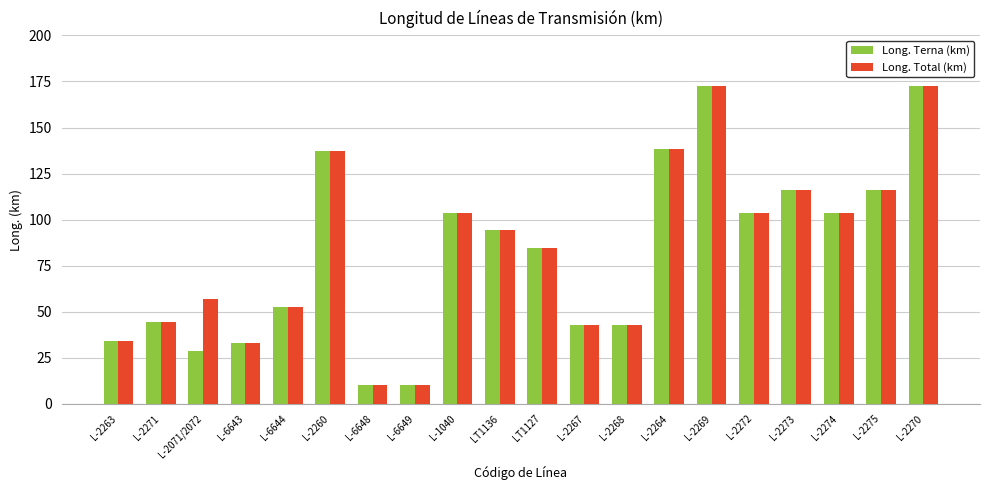

Reading right to left, list all the values displayed in this chart.

Long. Terna (km): L-2270=172.7	L-2275=116.2	L-2274=103.8	L-2273=116.2	L-2272=103.8	L-2269=172.7	L-2264=138.3	L-2268=42.7	L-2267=42.7	LT1127=84.7	LT1136=94.2	L-1040=103.8	L-6649=10.2	L-6648=10.2	L-2260=137.0	L-6644=52.4	L-6643=32.9	L-2071/2072=28.4	L-2271=44.3	L-2263=33.9
Long. Total (km): L-2270=172.7	L-2275=116.2	L-2274=103.8	L-2273=116.2	L-2272=103.8	L-2269=172.7	L-2264=138.3	L-2268=42.7	L-2267=42.7	LT1127=84.7	LT1136=94.2	L-1040=103.8	L-6649=10.2	L-6648=10.2	L-2260=137.0	L-6644=52.4	L-6643=32.9	L-2071/2072=56.8	L-2271=44.3	L-2263=33.9